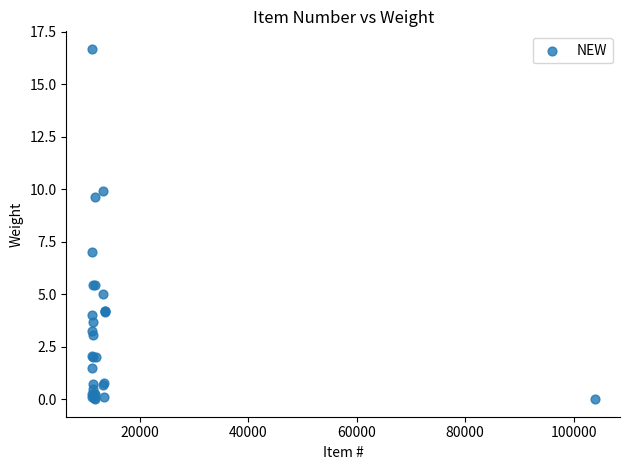

What Y value in the scatter plot is closest to 8?

7.0